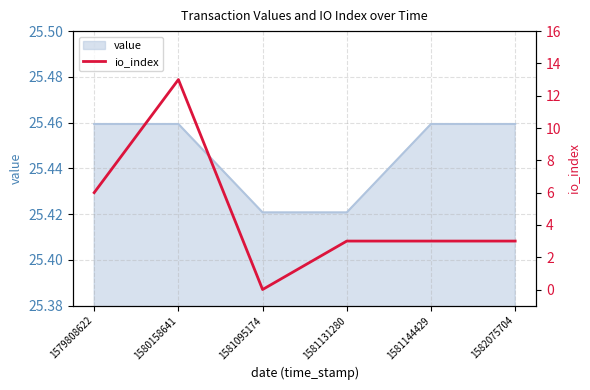

How many data points are less than 3?

1